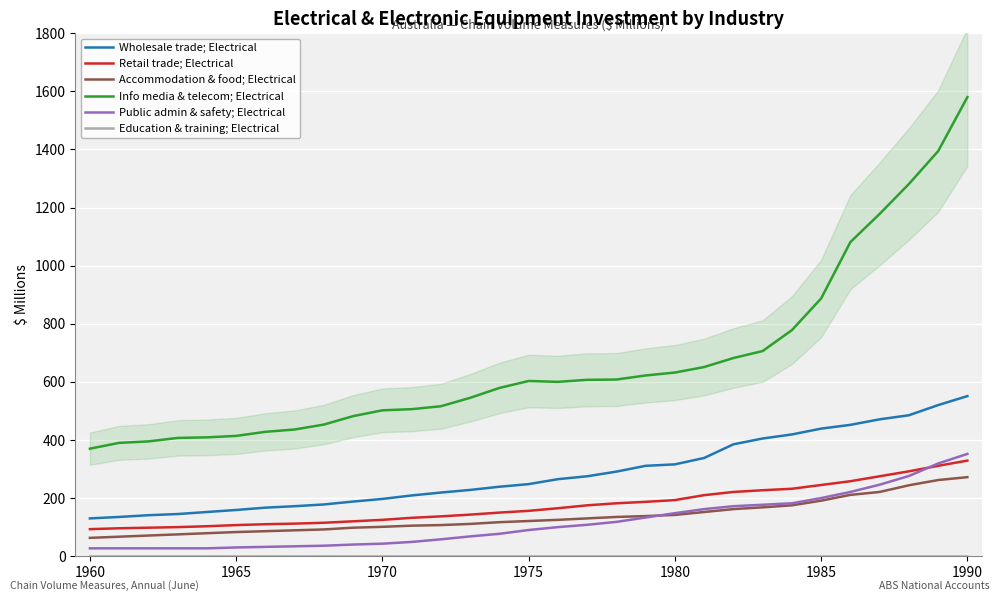

True or false: Wholesale trade; Electrical and Education & training; Electrical cross at least once.

False